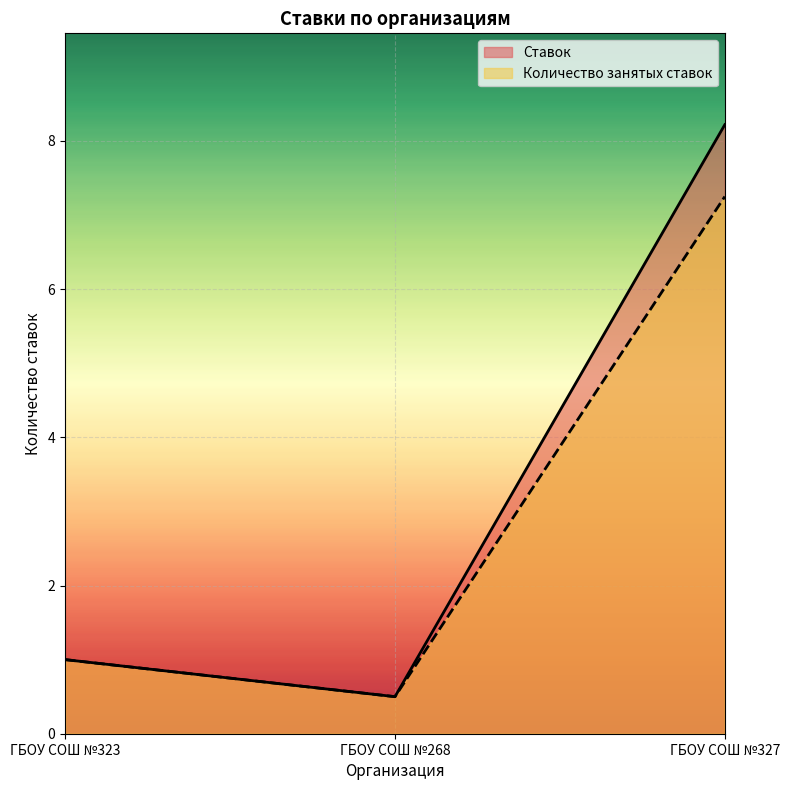

What is the highest value of the Ставок series?

8.2